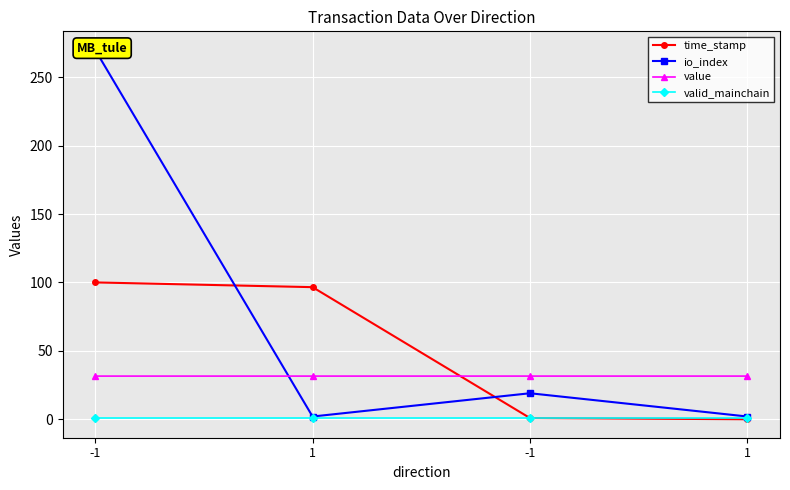

How many lines are shown in the chart?

4